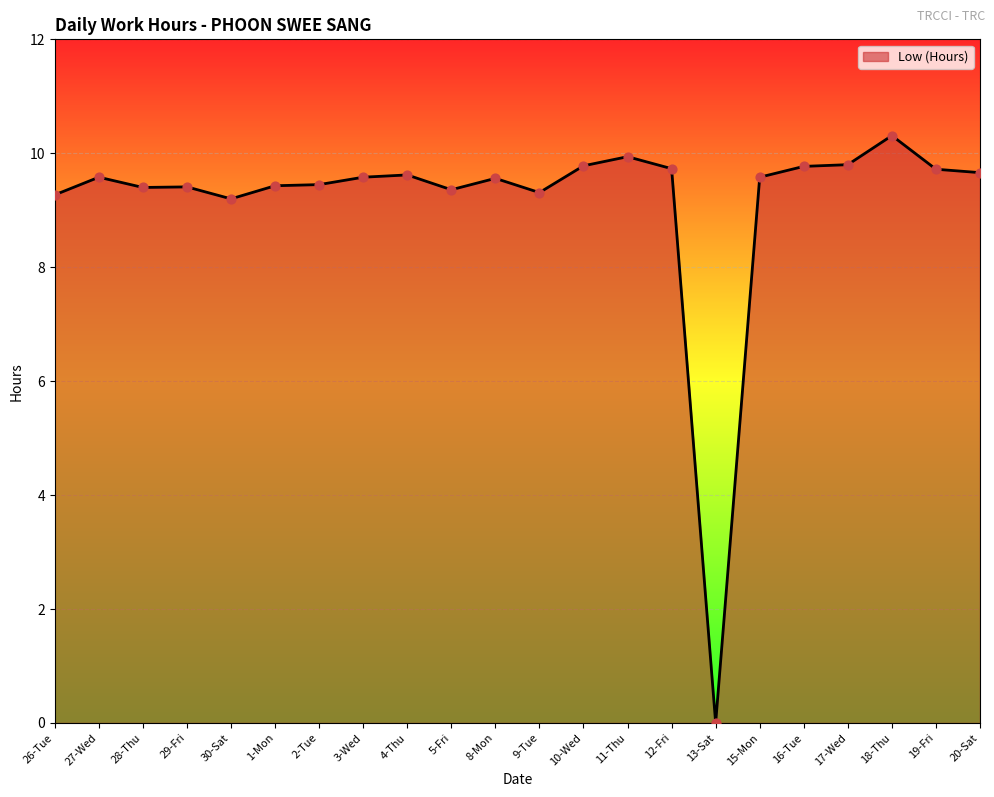

Approximately how many times larger is the value at 19-Fri compared to 16-Tue?

1.0